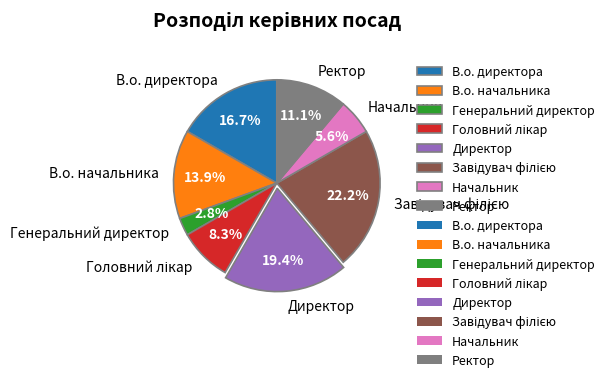

Which has a higher value, Начальник or Ректор?

Ректор